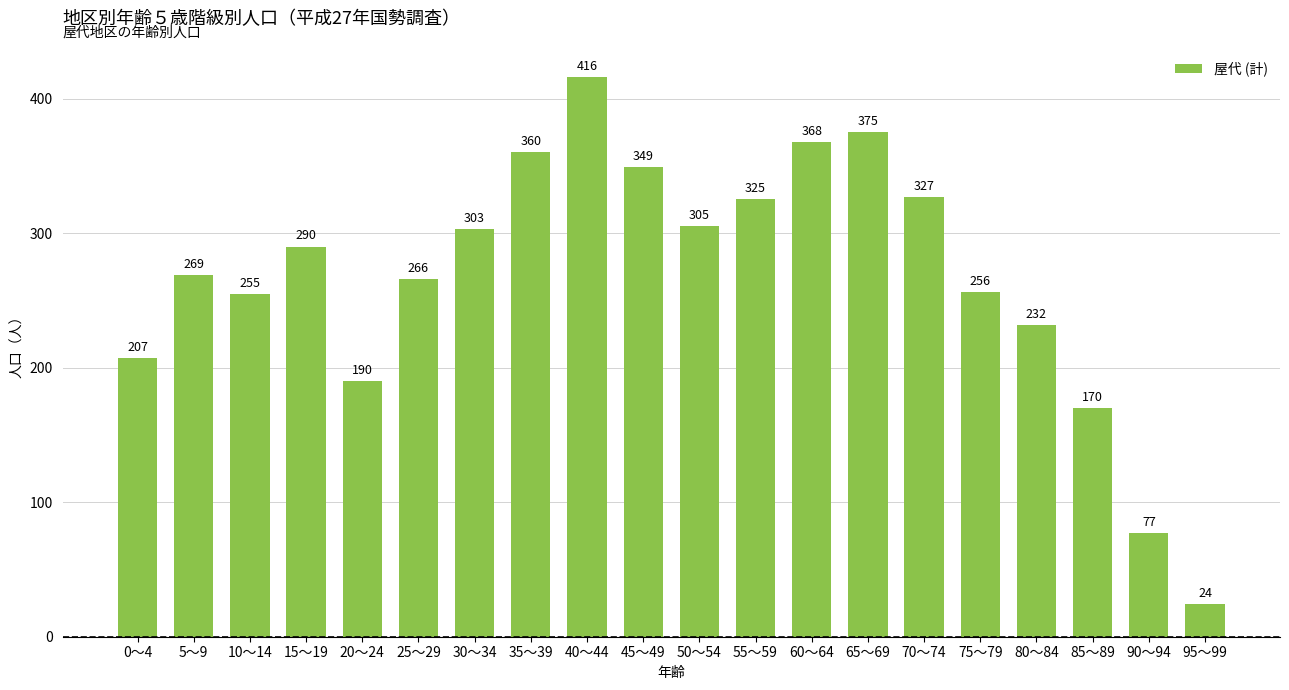

List the labels in order of value, smallest first.

95～99, 90～94, 85～89, 20～24, 0～4, 80～84, 10～14, 75～79, 25～29, 5～9, 15～19, 30～34, 50～54, 55～59, 70～74, 45～49, 35～39, 60～64, 65～69, 40～44